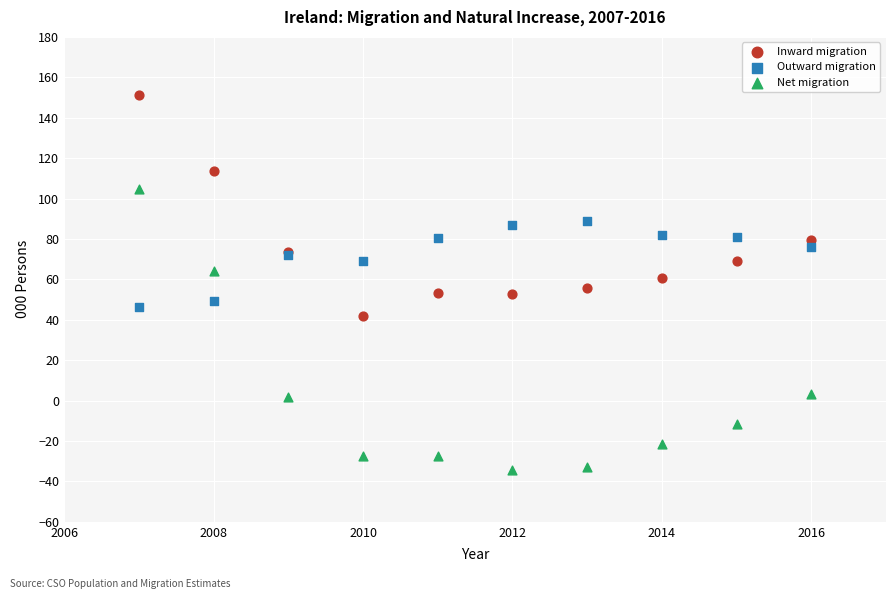

Which series has the widest spread of Y values?

Net migration